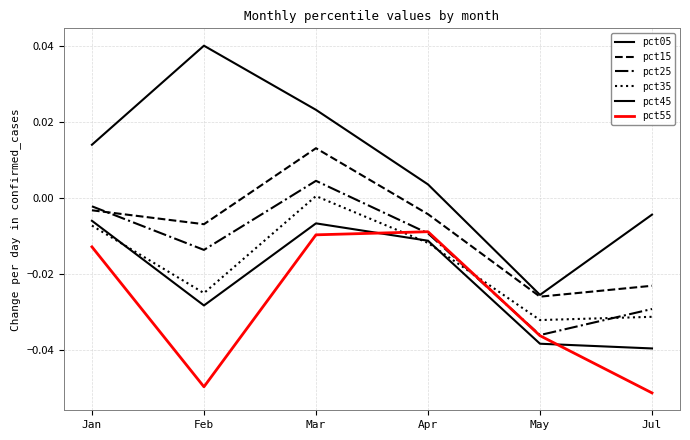

Does the chart display data point markers on the line(s)?

No